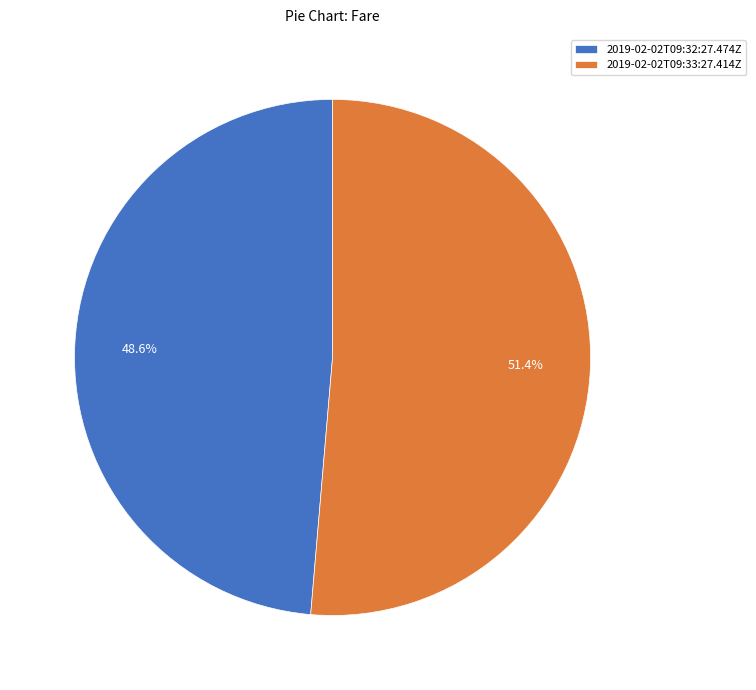

Combined, what portion of the pie is 2019-02-02T09:32:27.474Z and 2019-02-02T09:33:27.414Z?

100.0%